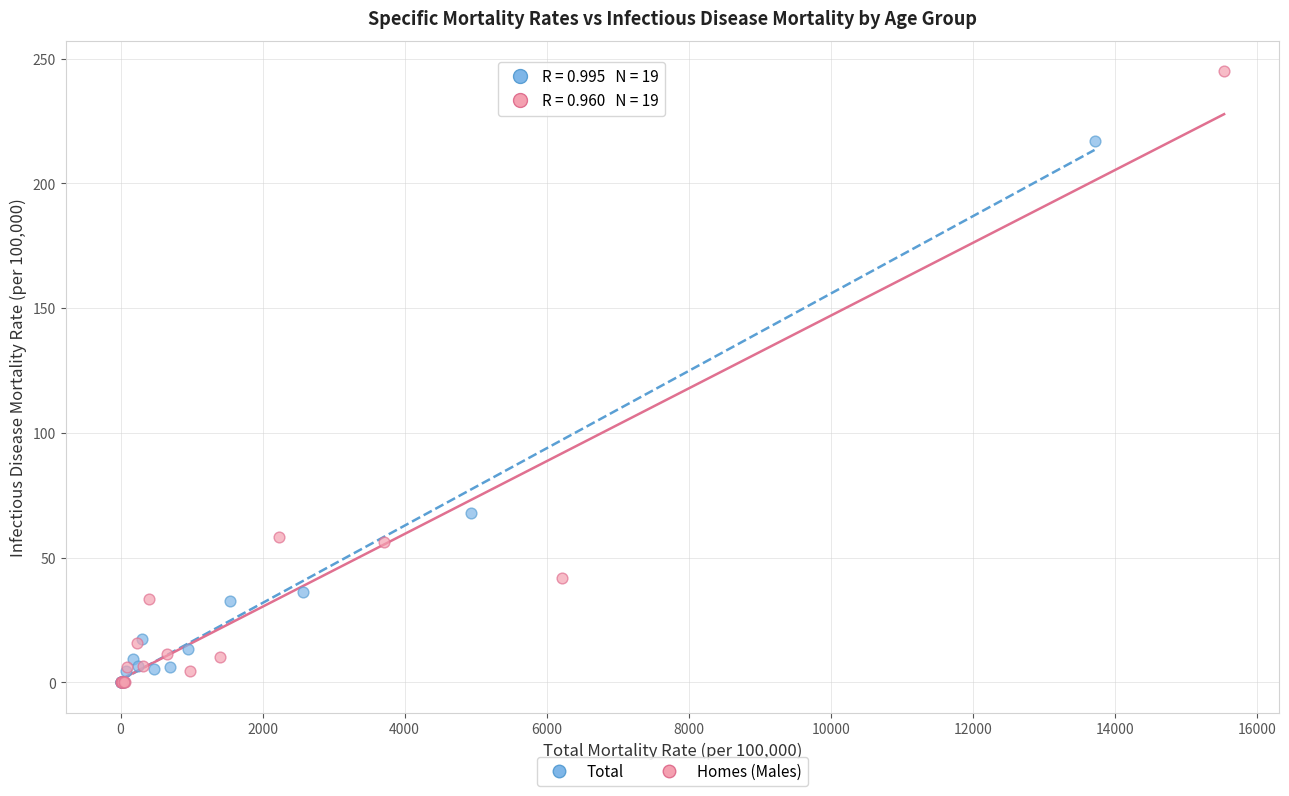

Which series has the largest Y range (max minus min)?

Homes (Males)